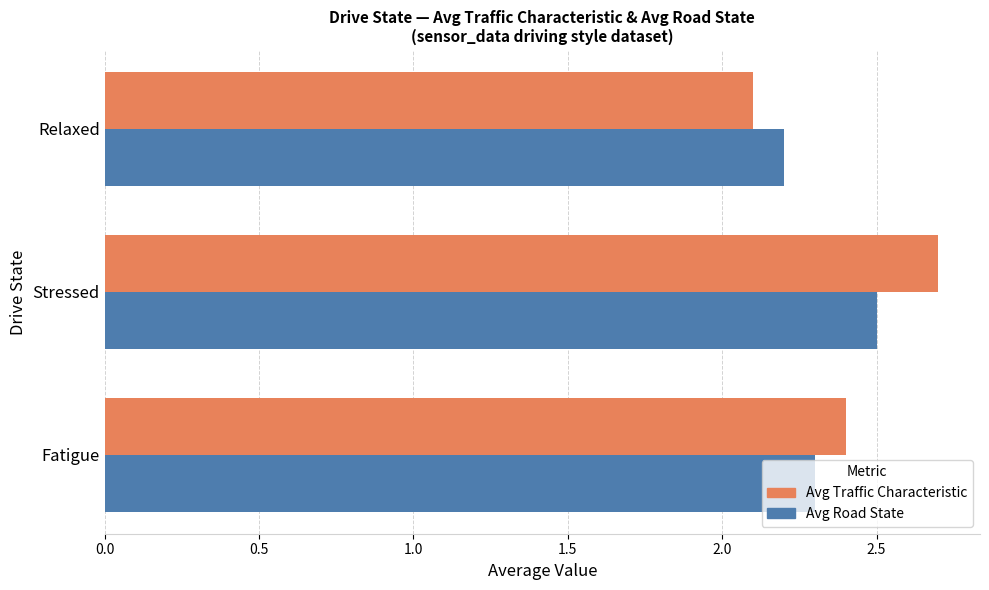

The value of Avg Traffic Characteristic at Relaxed is 0.6. True or false?

False